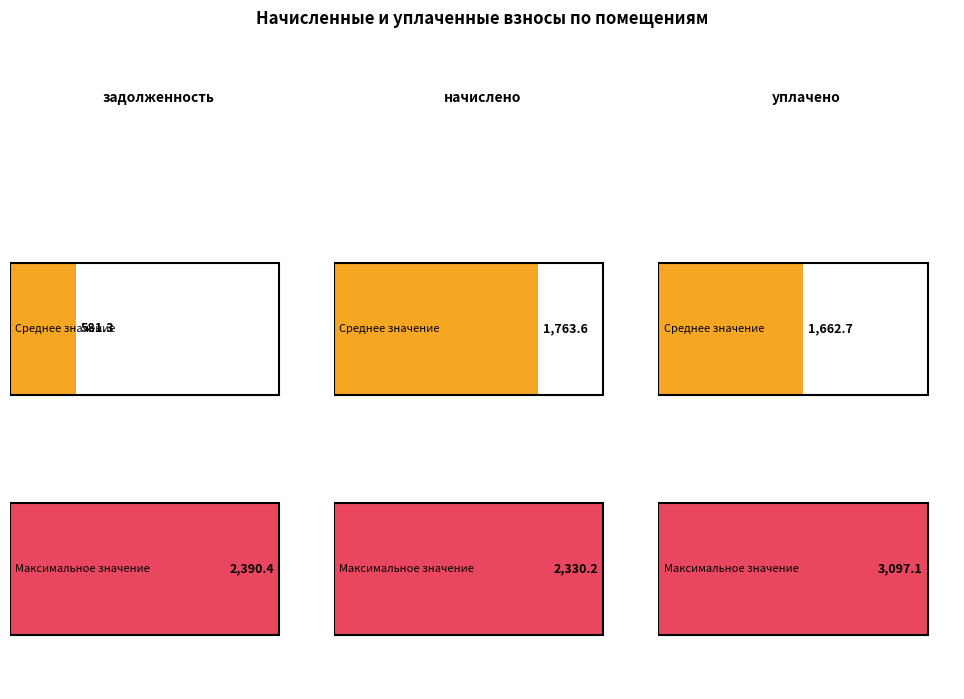

Rank the series by their maximum value, from highest to lowest.

уплачено, задолженность, начислено